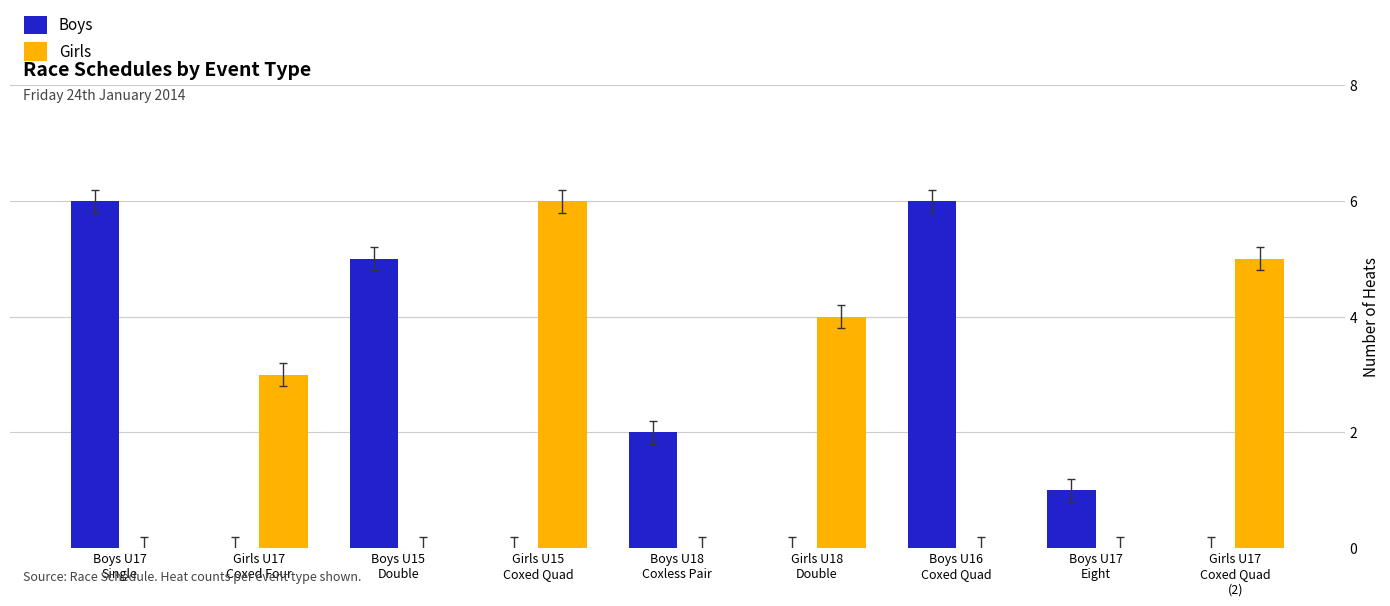

What is the maximum value shown in the chart?

6